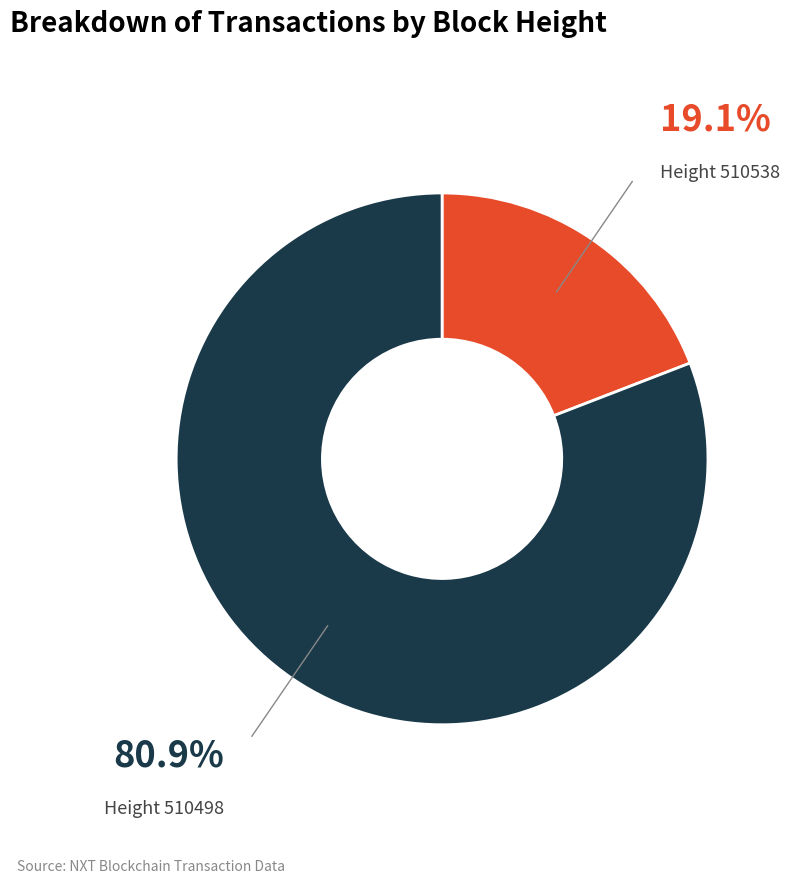

How many segments does this pie chart have?

2